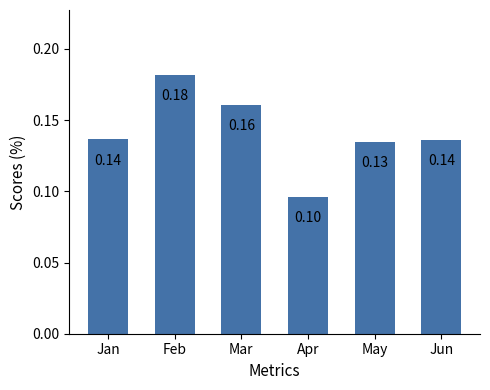

Which label corresponds to the largest value in the chart?

Feb